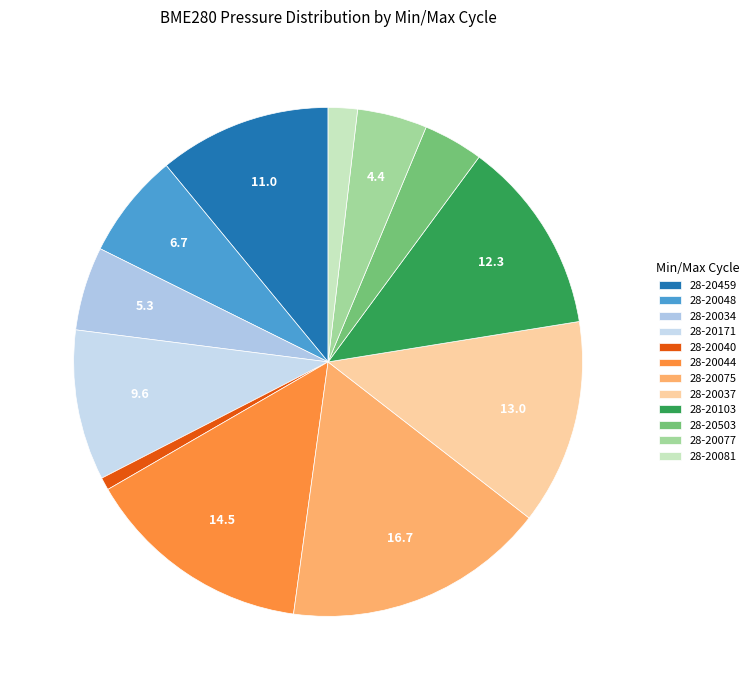

To the nearest percent, what is the average slice percentage?

8%